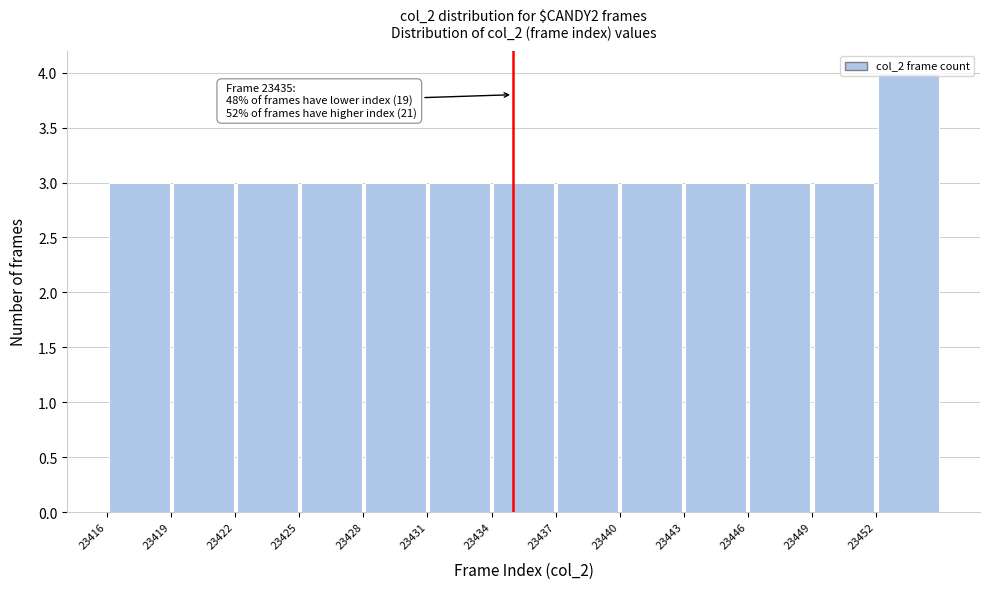

Over which range of the x-axis is the bar tallest?

23452 to 23455